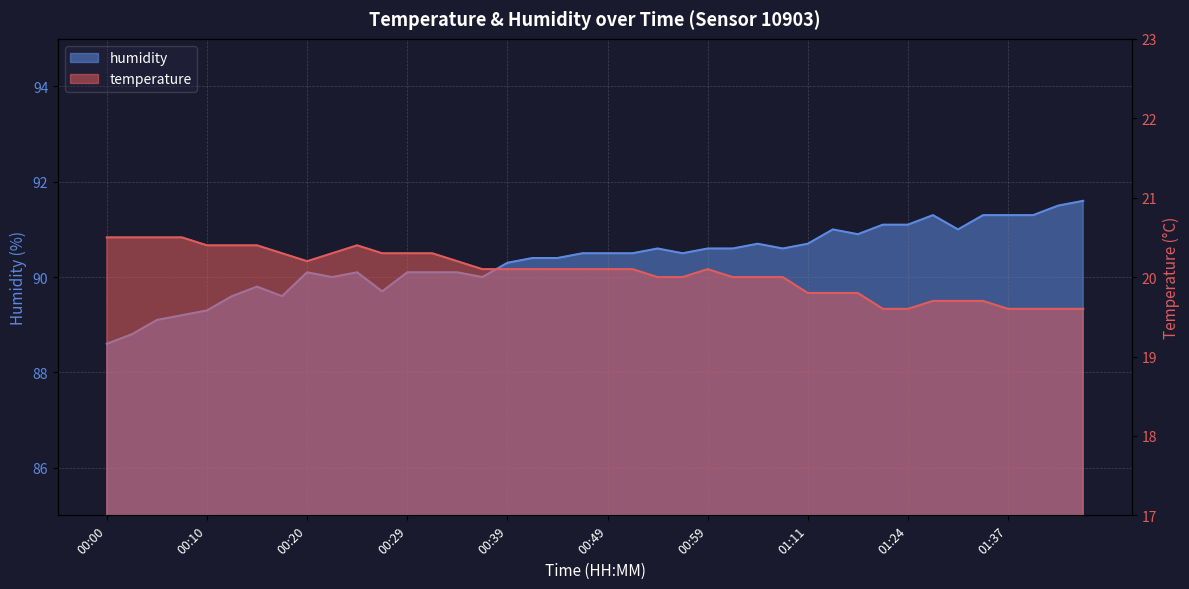

True or false: humidity has a value of 48.7 at 00:15.

False